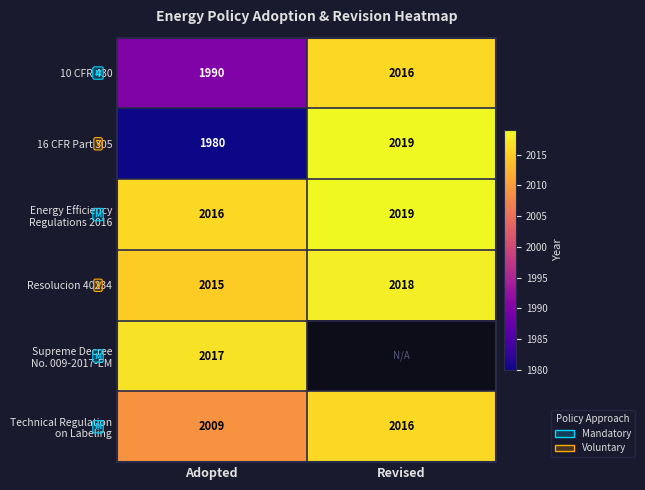

What is the average value of the 10 CFR 430 series?

2003